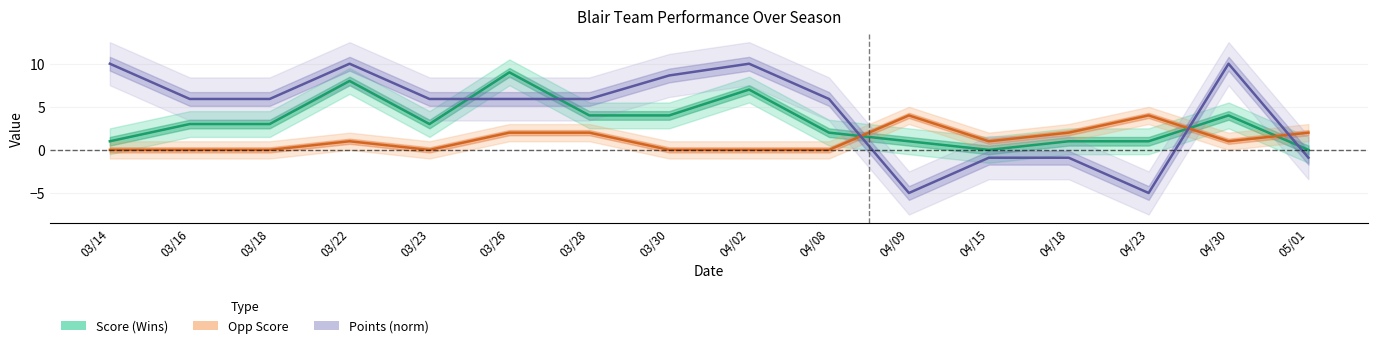

True or false: Opp Score has a value of 2.2 at 04/08.

False